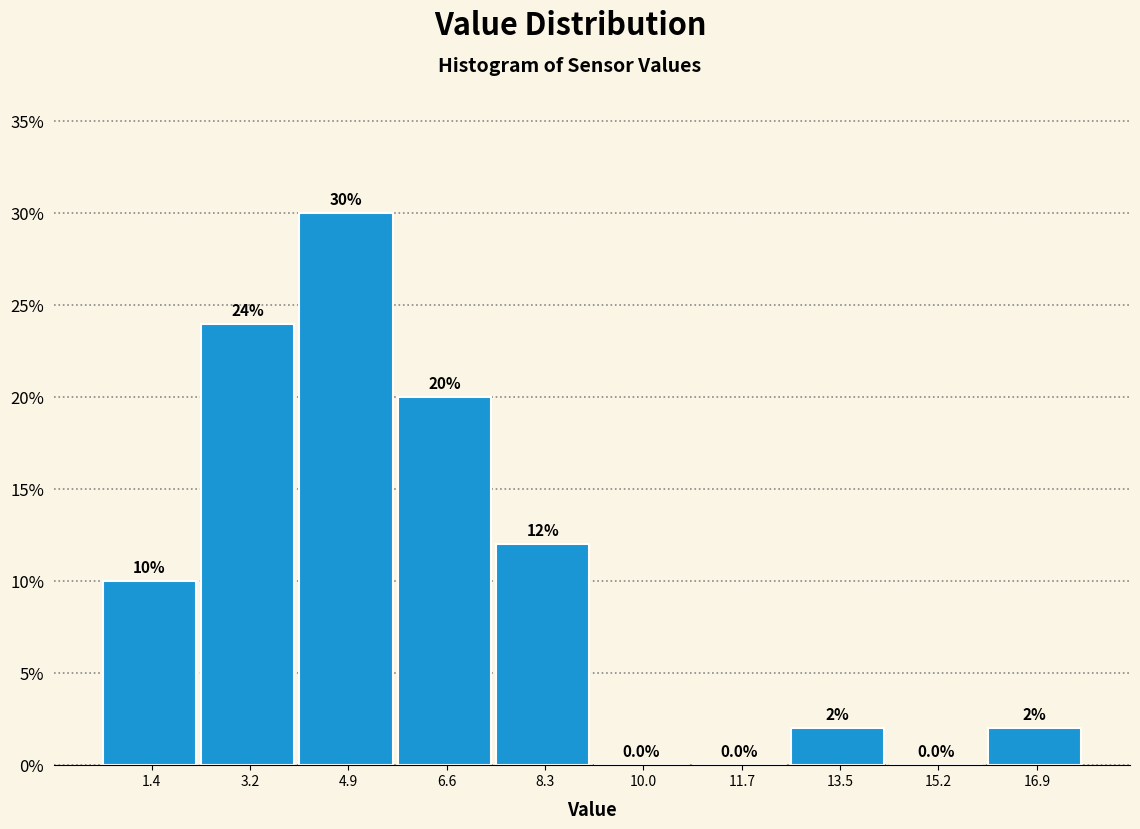

Reading left to right, extract all data points from this chart.

1.4=10	3.2=24	4.9=30	6.6=20	8.3=12	10.0=0	11.7=0	13.5=2	15.2=0	16.9=2